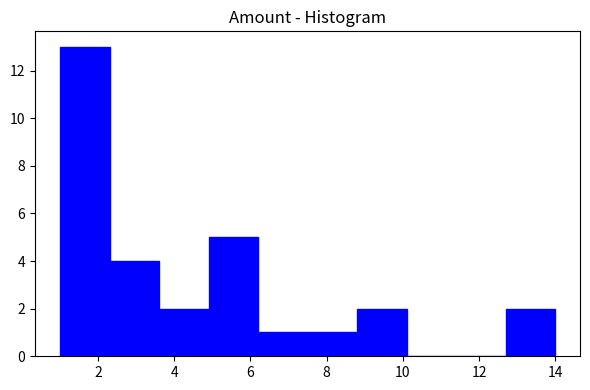

Which range on the x-axis has the tallest bar?

1.0 to 2.3